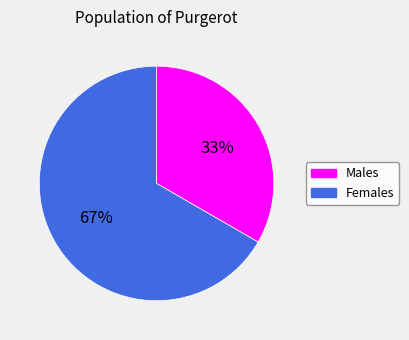

Is there a majority slice in this chart?

Yes